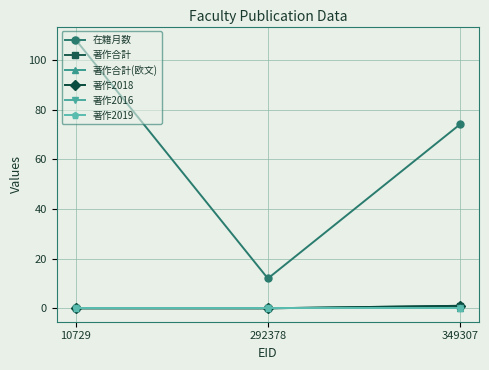

How many series are shown in this chart?

6